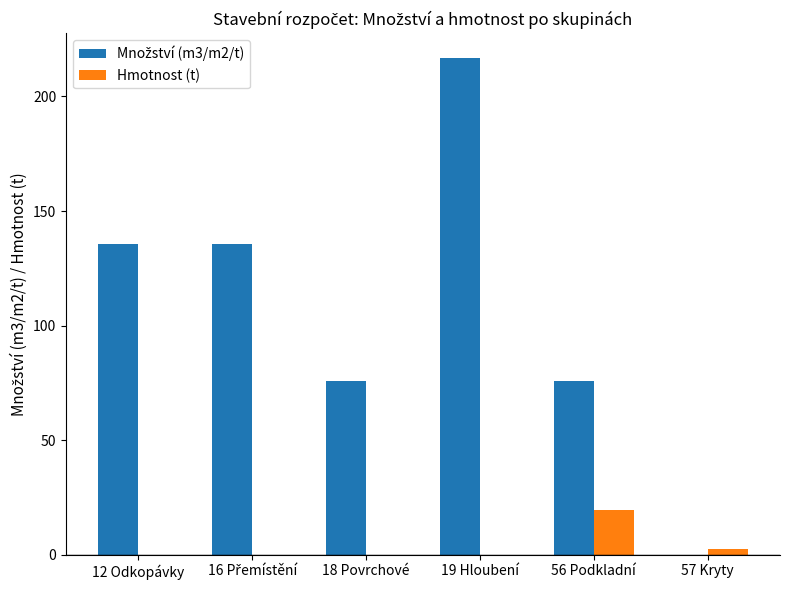

What is the total value across all series at 12 Odkopávky?

135.5